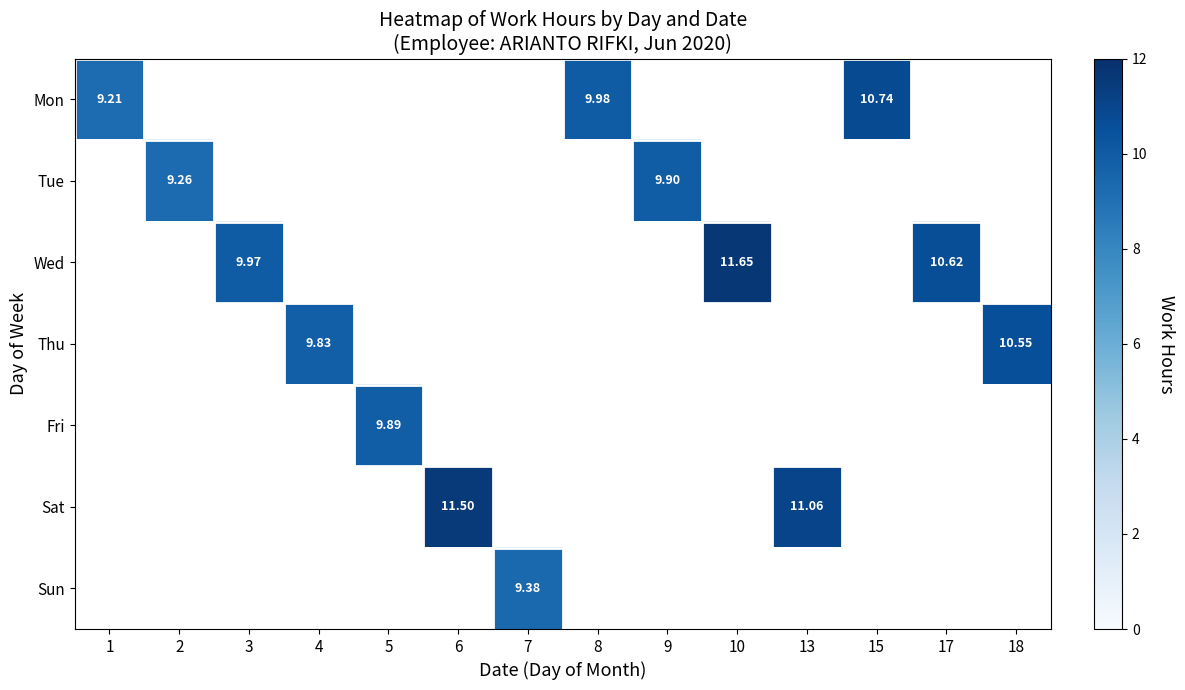

Which category has the lowest value across all series?

1